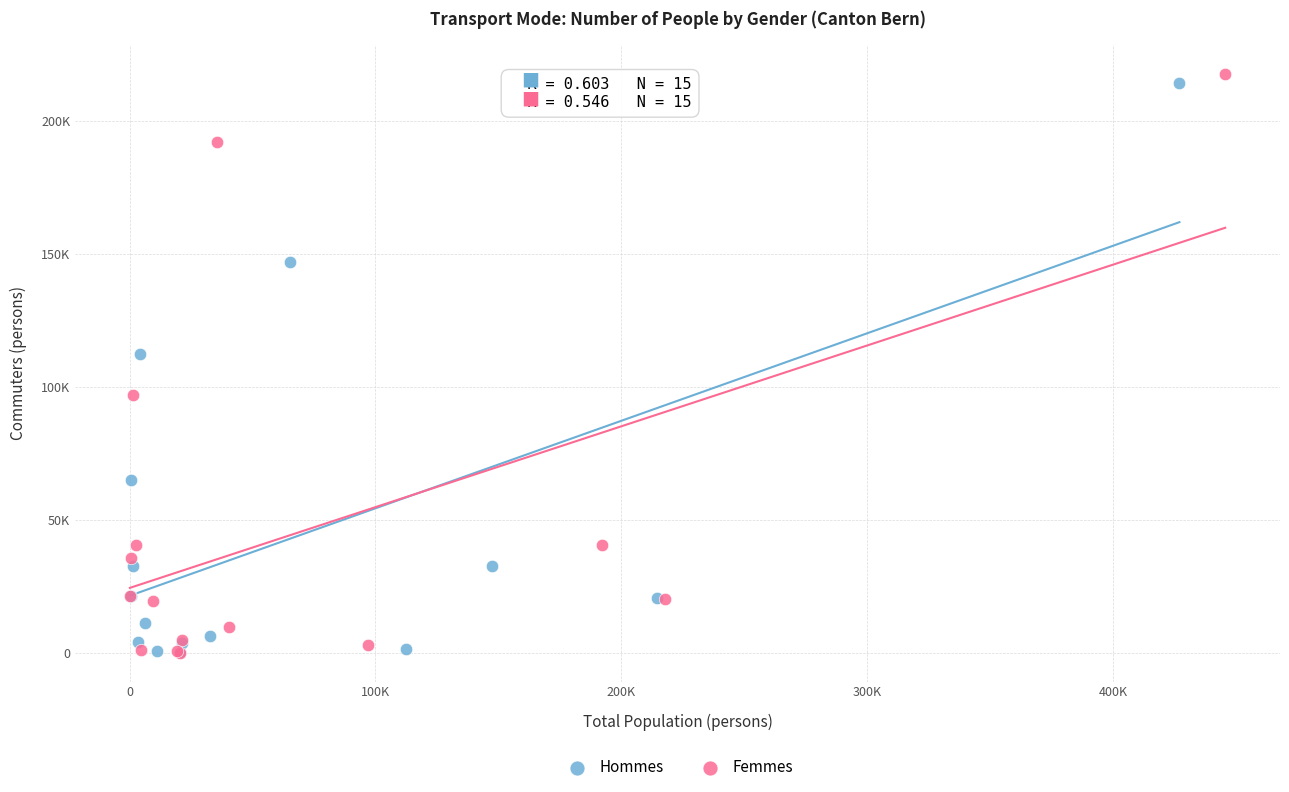

Which series has the widest spread of Y values?

Femmes